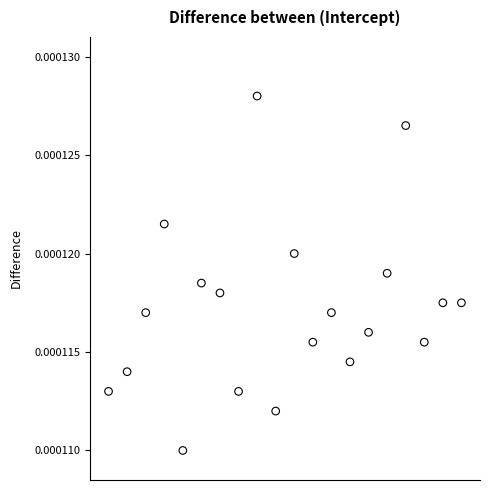

What is the range of X values (max minus min)?

19.0